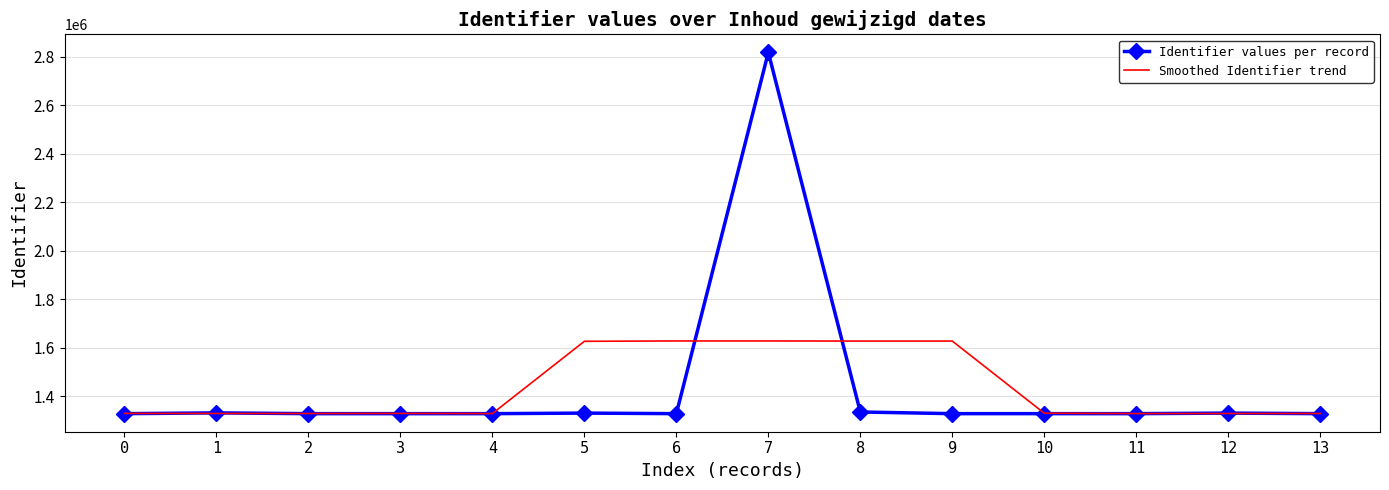

The Identifier values per record series shows 1783848.0 at 10. True or false?

False